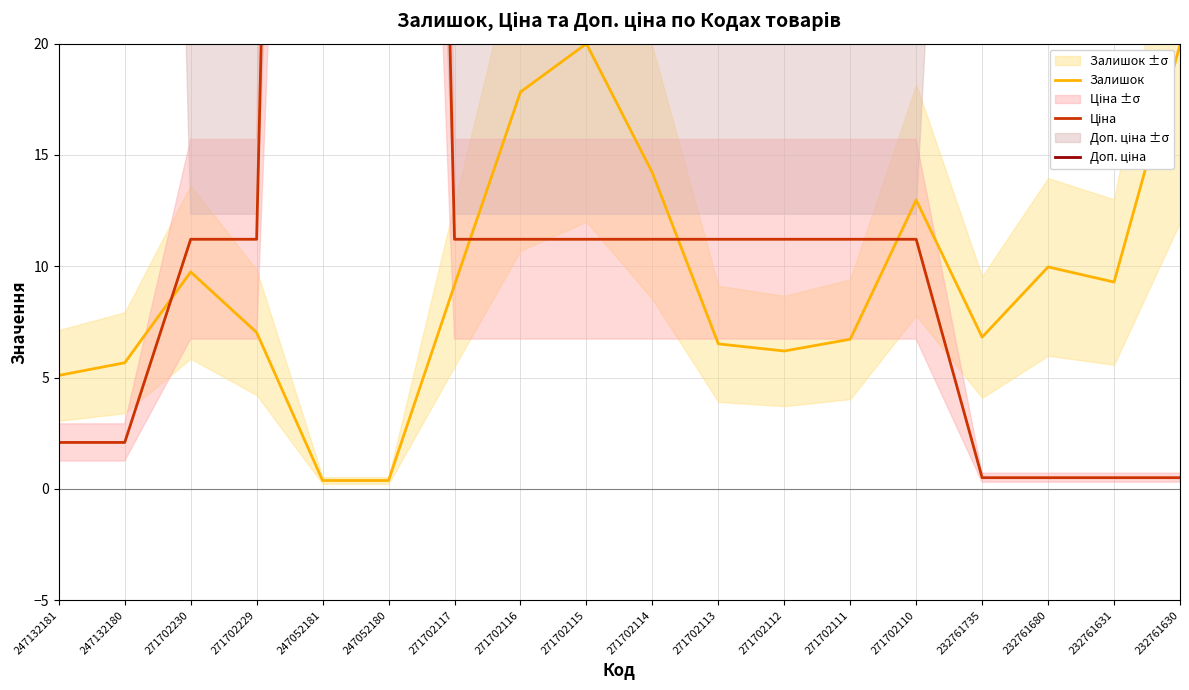

Does the chart display data point markers on the line(s)?

No